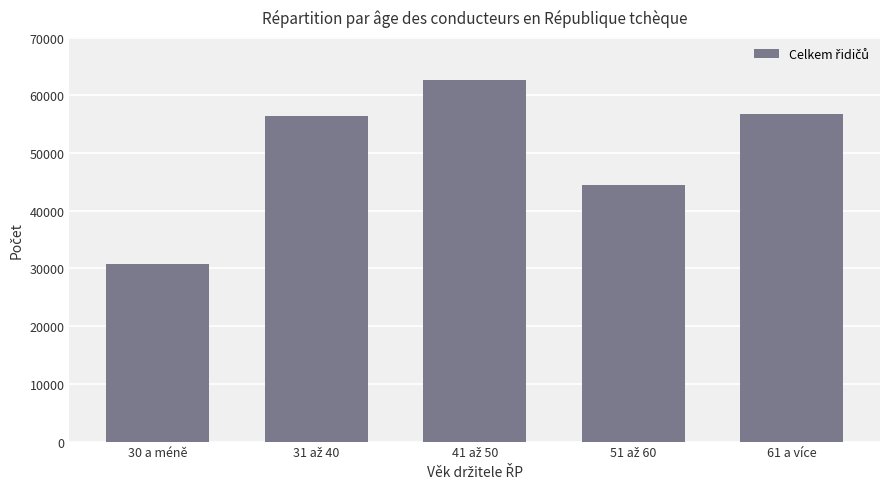

Reading left to right, extract all data points from this chart.

30827	56361	62600	44524	56742